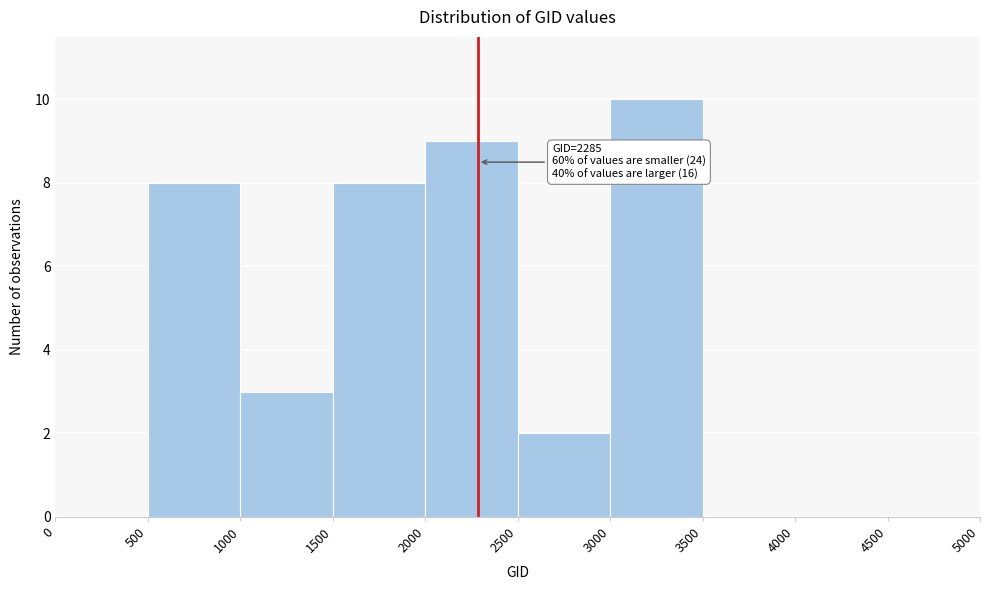

Which range on the x-axis has the tallest bar?

3000 to 3500